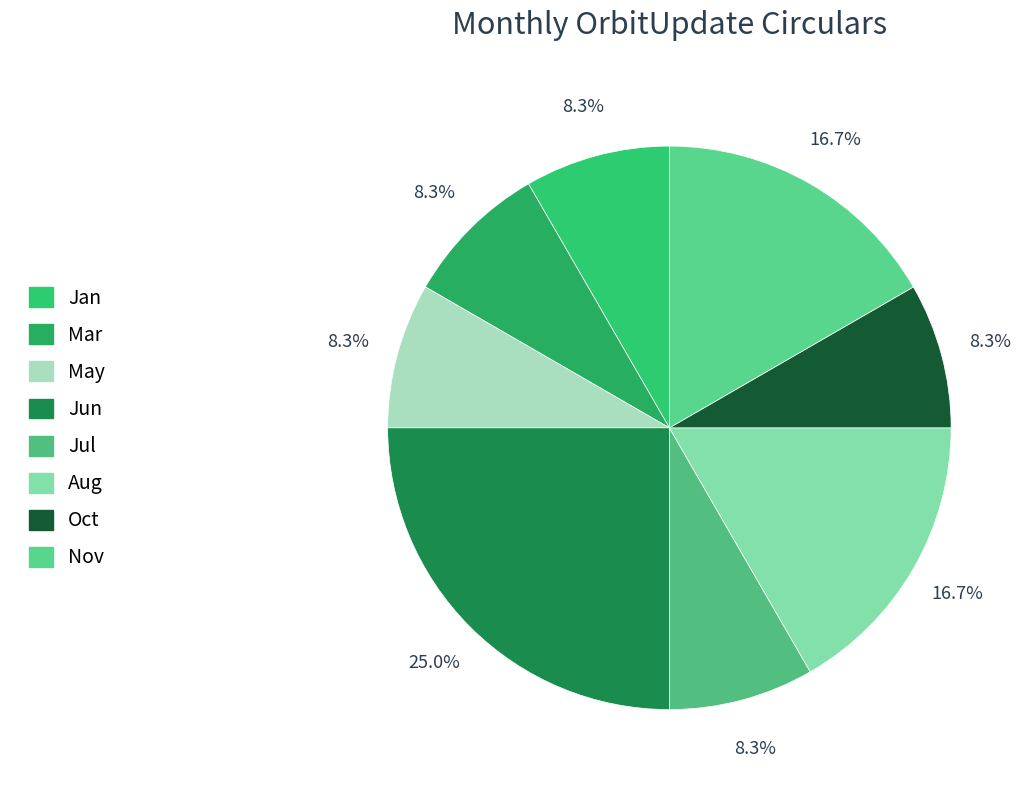

What is the largest slice in the pie chart?

Jun